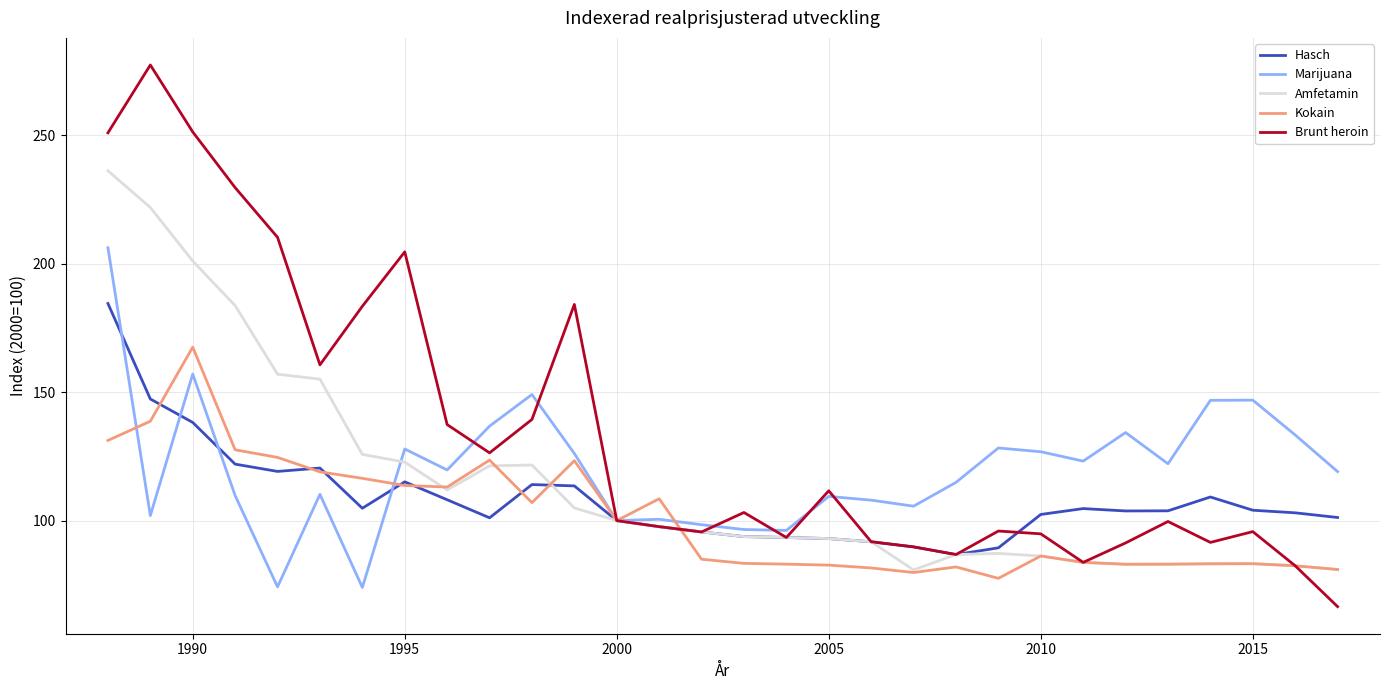

Rank the series by their maximum value, from lowest to highest.

Kokain, Hasch, Marijuana, Amfetamin, Brunt heroin